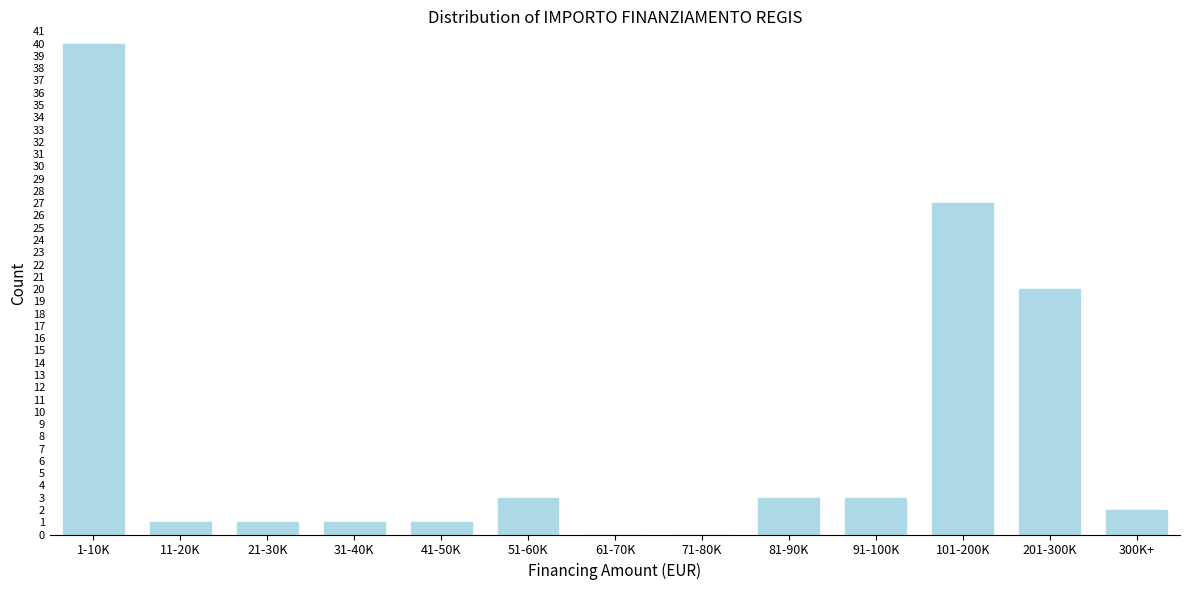

Reading right to left, list all the values displayed in this chart.

300K+=2	201-300K=20	101-200K=27	91-100K=3	81-90K=3	71-80K=0	61-70K=0	51-60K=3	41-50K=1	31-40K=1	21-30K=1	11-20K=1	1-10K=40